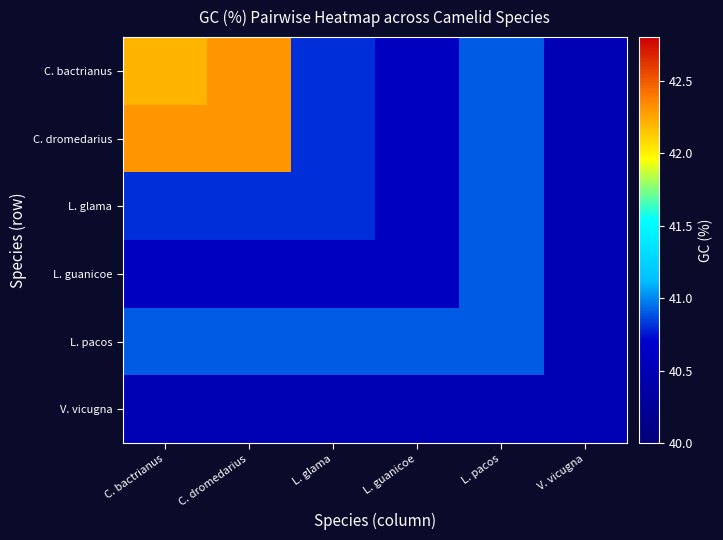

At how many categories does at least one series exceed 41?

2